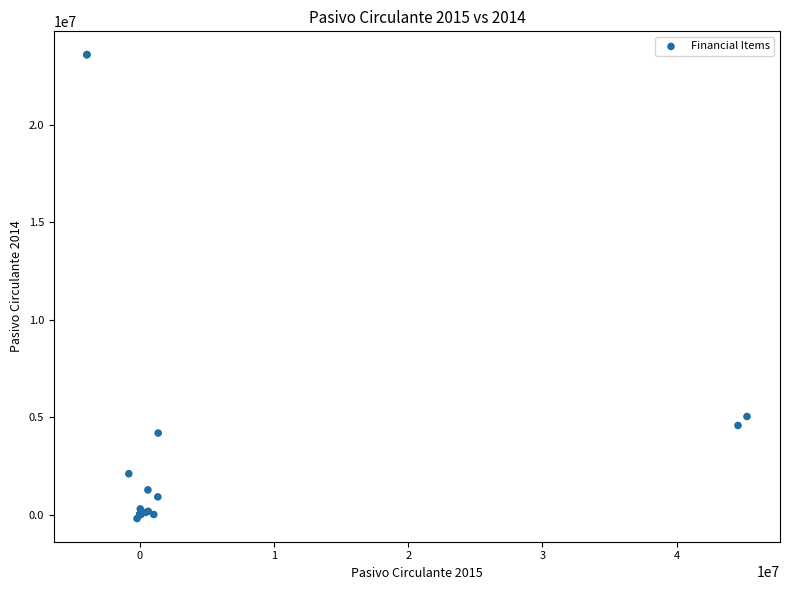

What Y value in the scatter plot is closest to 11711663?

5038774.6